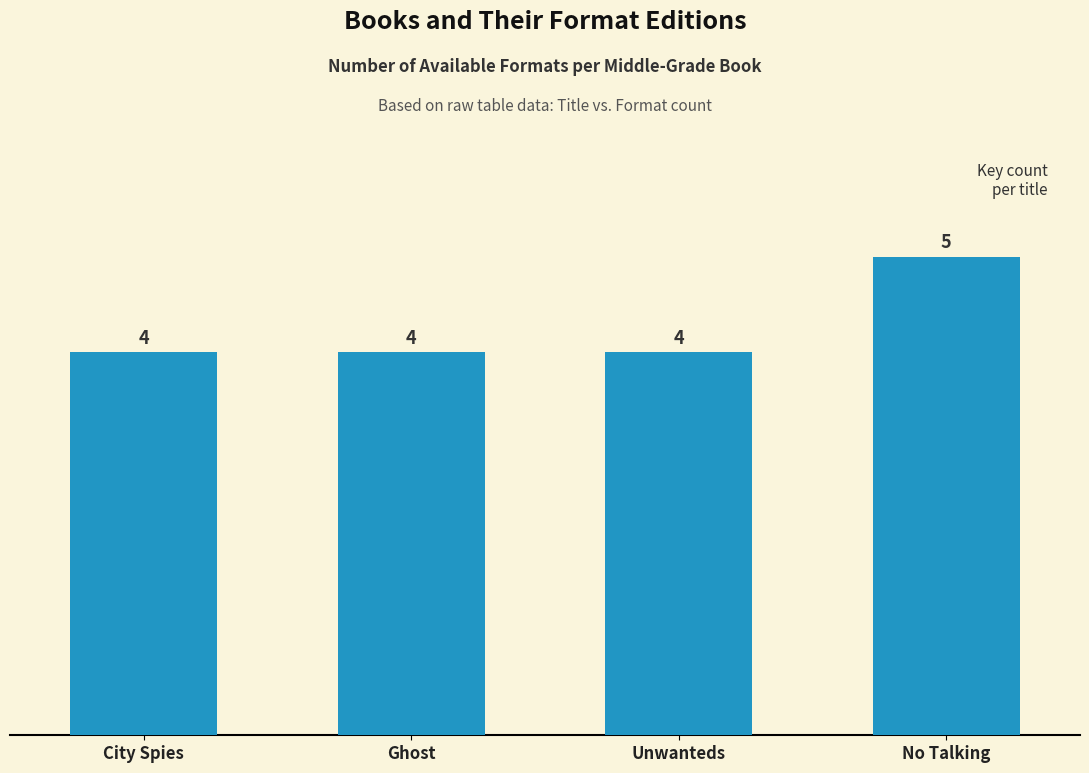

Reading left to right, list all the values displayed in this chart.

4	4	4	5